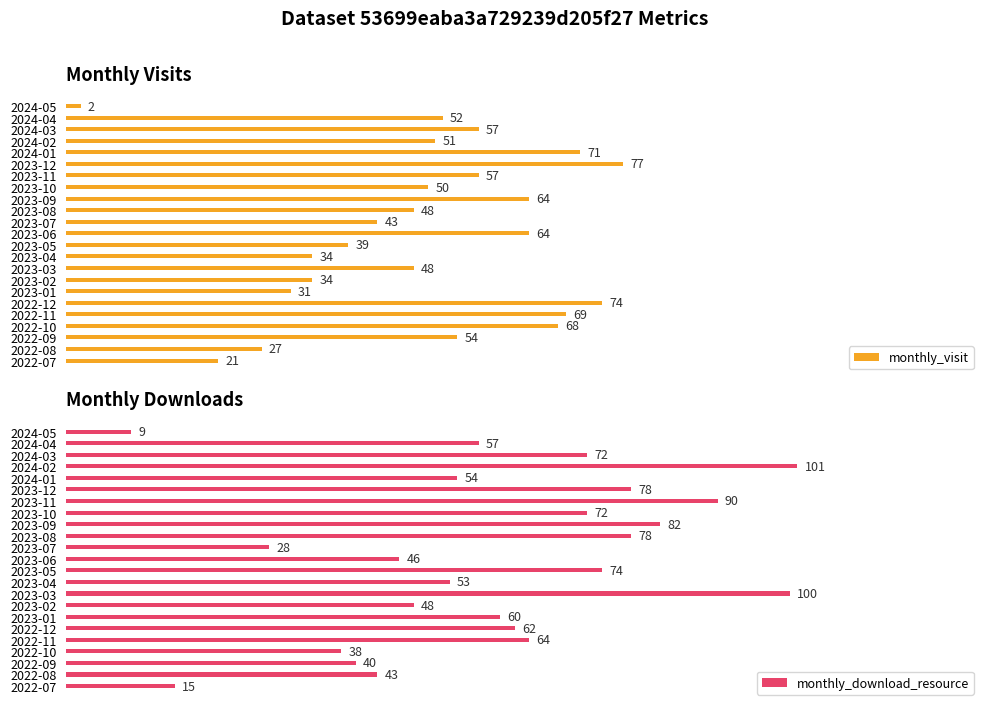

At which label is monthly_download_resource closest to 55?

2024-01